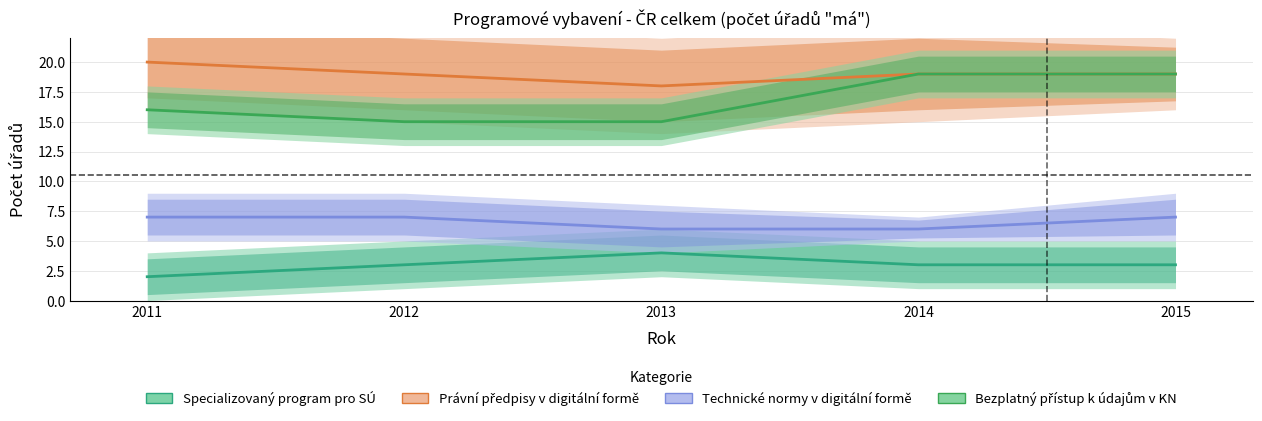

How many data points in Bezplatný přístup k údajům v KN are above 16?

2